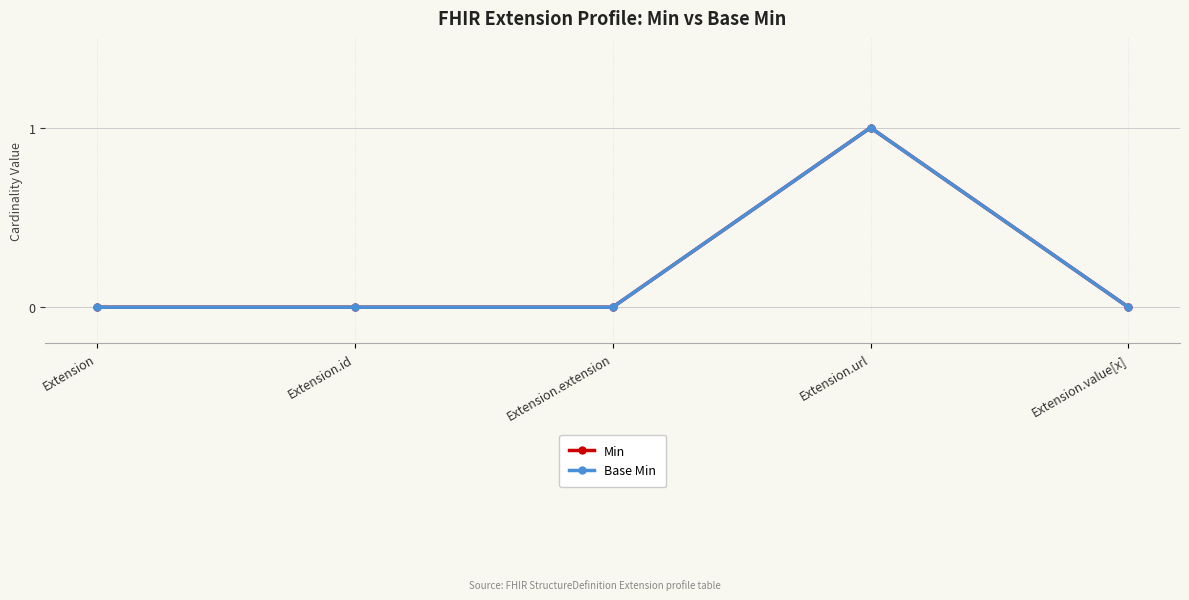

What is the label of the 5th point from the right?

Extension